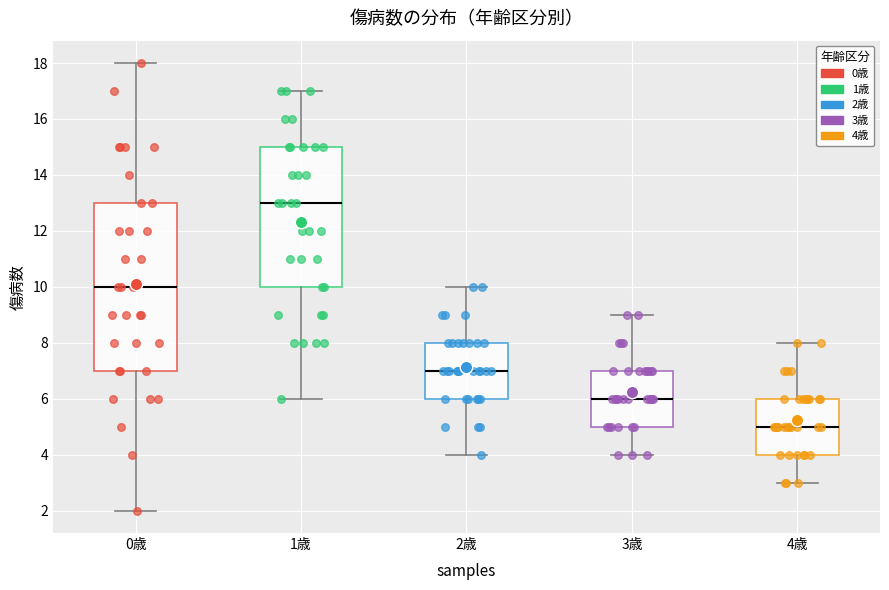

Which box's median line is the lowest?

4歳